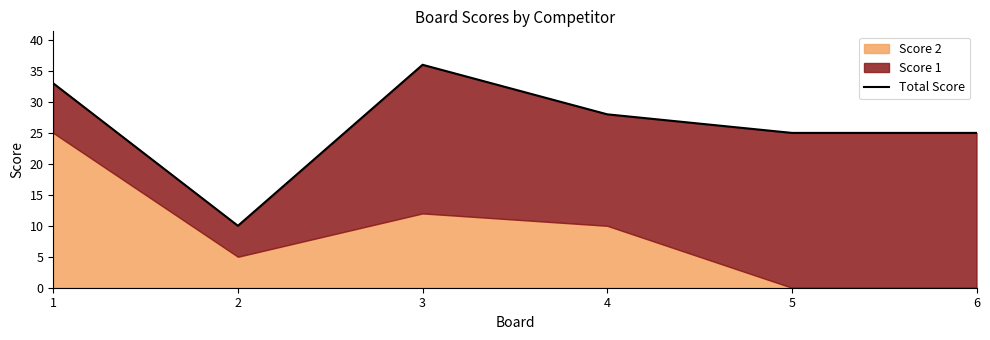

Reading left to right, what are all the values shown in this chart?

1=33	2=10	3=36	4=28	5=25	6=25